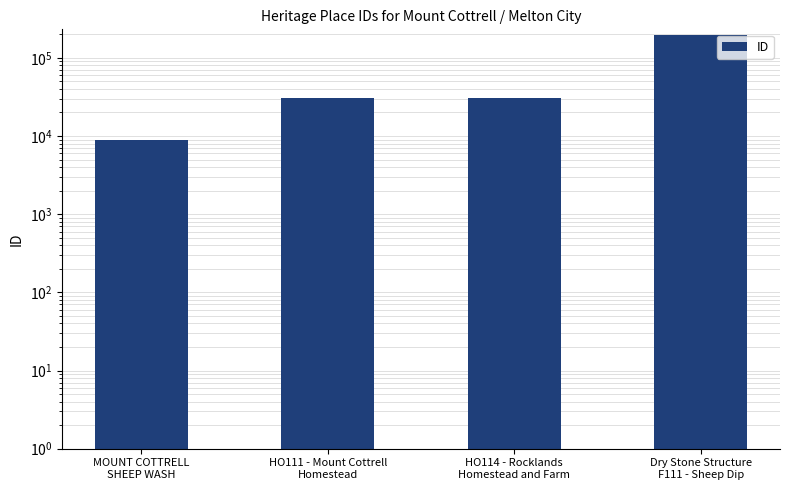

True or false: the data shows 30258 at HO111 - Mount Cottrell
Homestead.

True